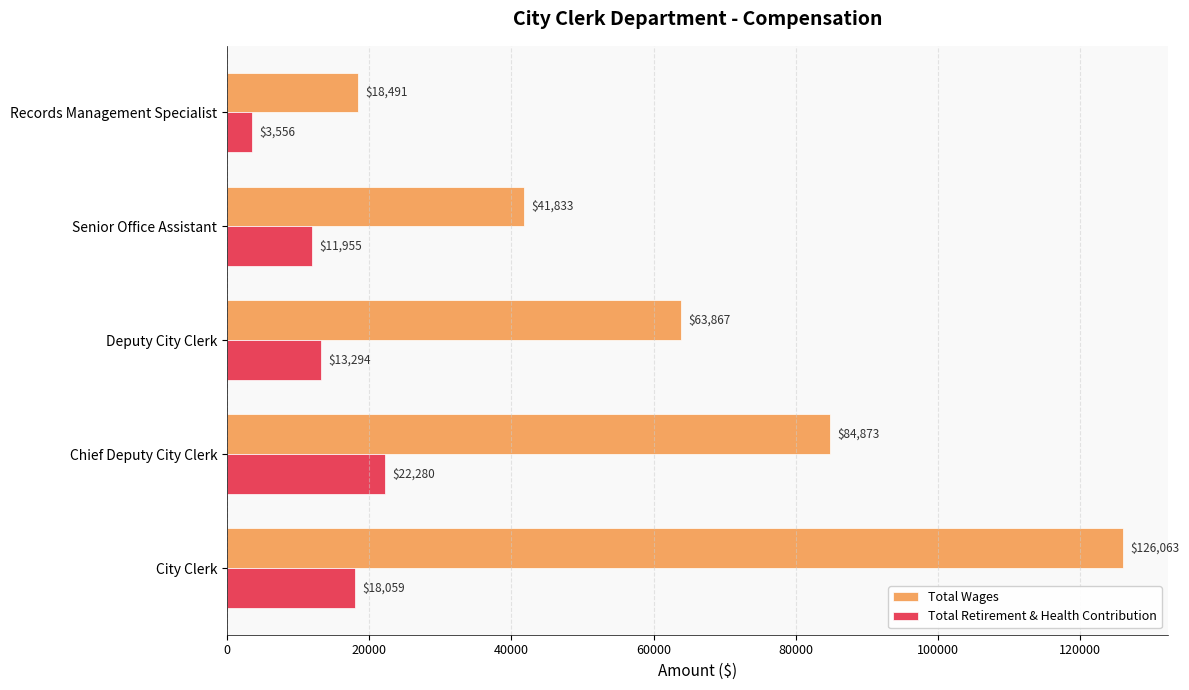

Rank the series by their maximum value, from highest to lowest.

Total Wages, Total Retirement & Health Contribution